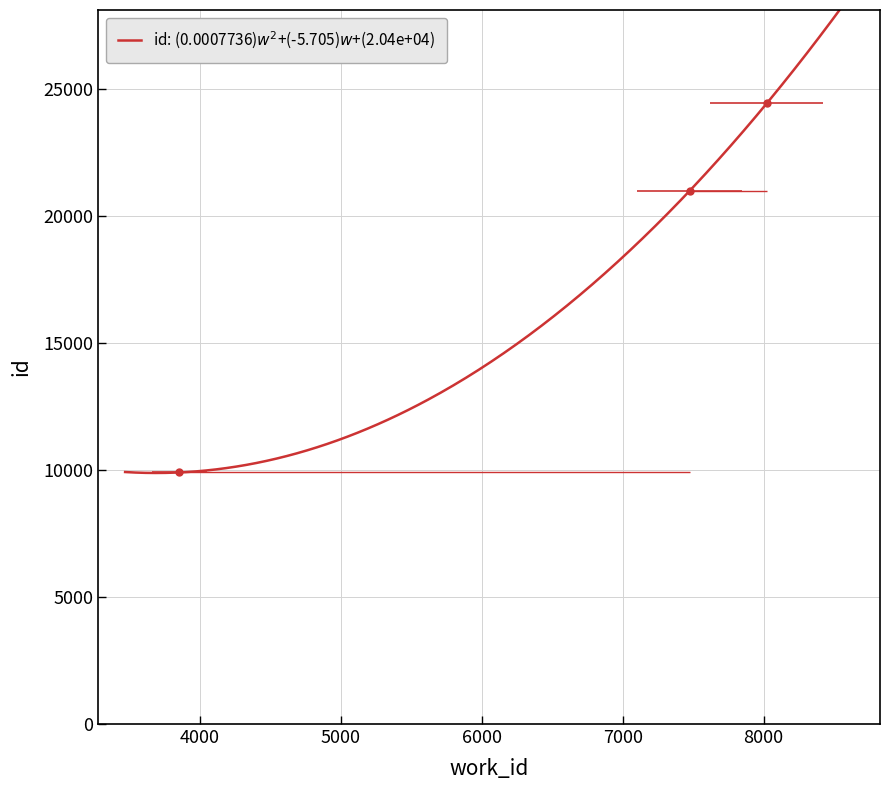

What is the minimum value shown in the chart?

9899